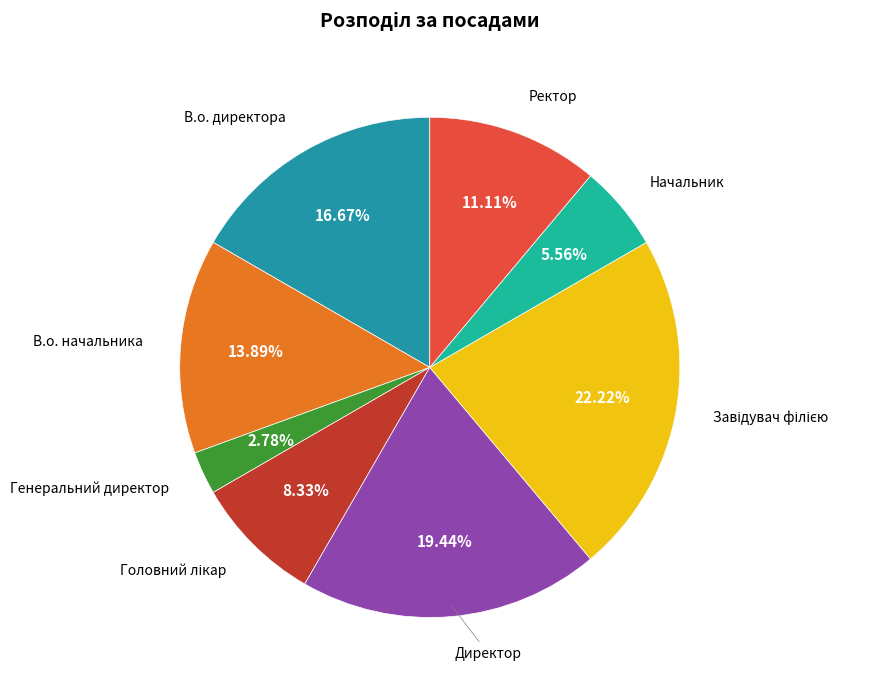

Count the number of slices in the pie.

8